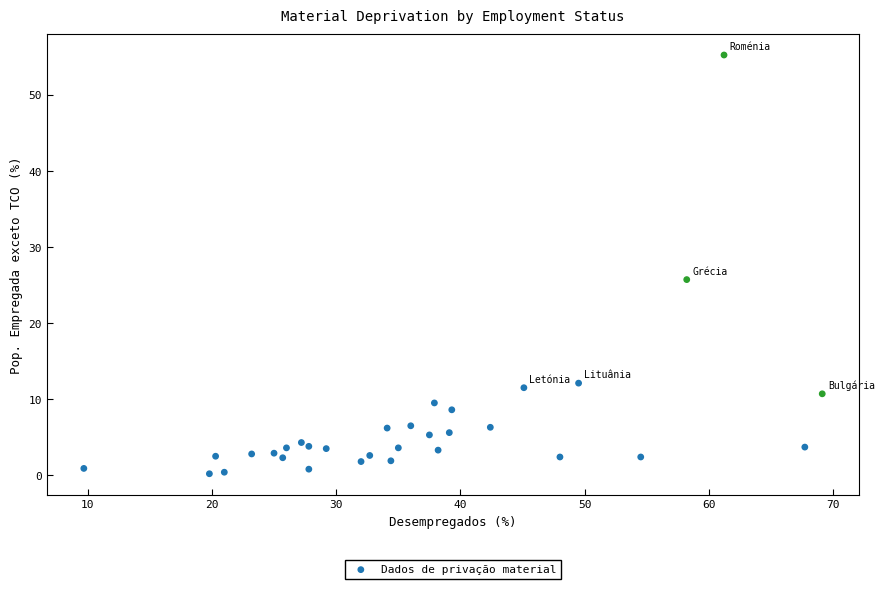

What Y value in the scatter plot is closest to 27?

25.7